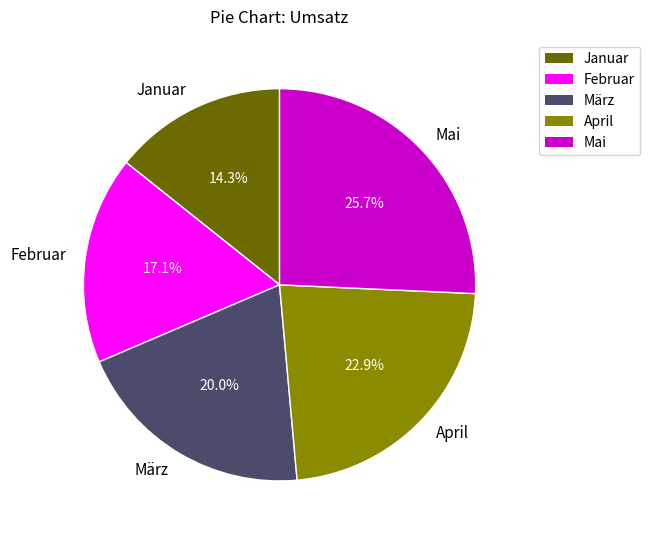

Which category has the biggest portion of the pie?

Mai